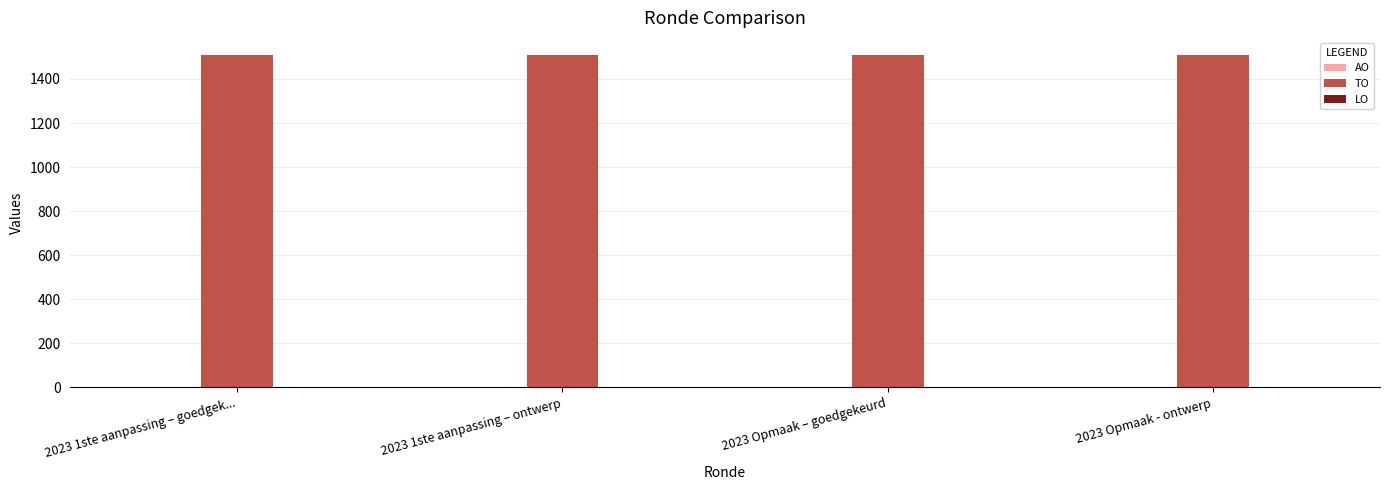

What is the total value across all series at 2023 Opmaak – goedgekeurd?

1511